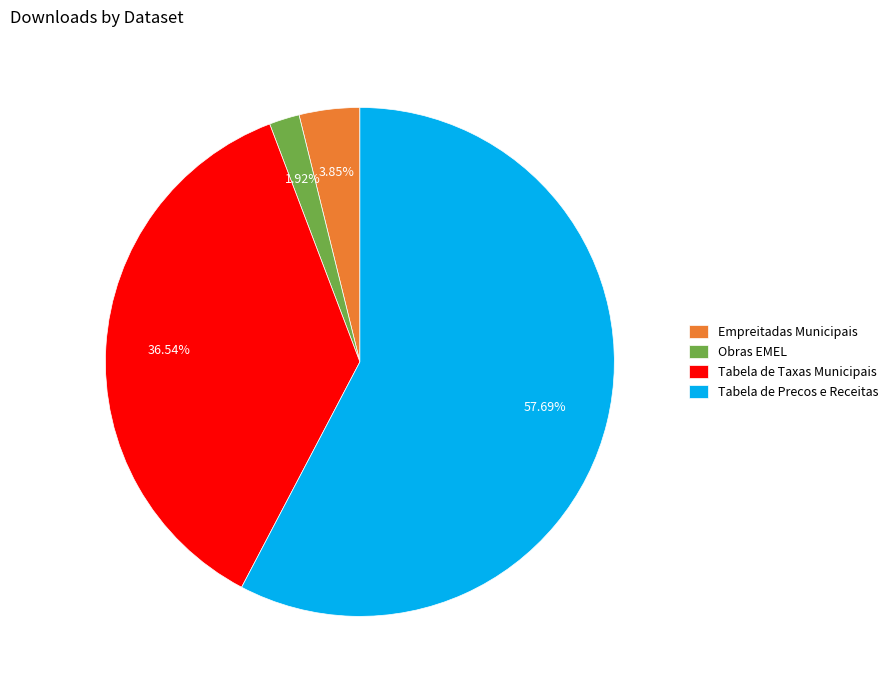

Is the sum of Tabela de Precos e Receitas and Tabela de Taxas Municipais greater than half?

Yes